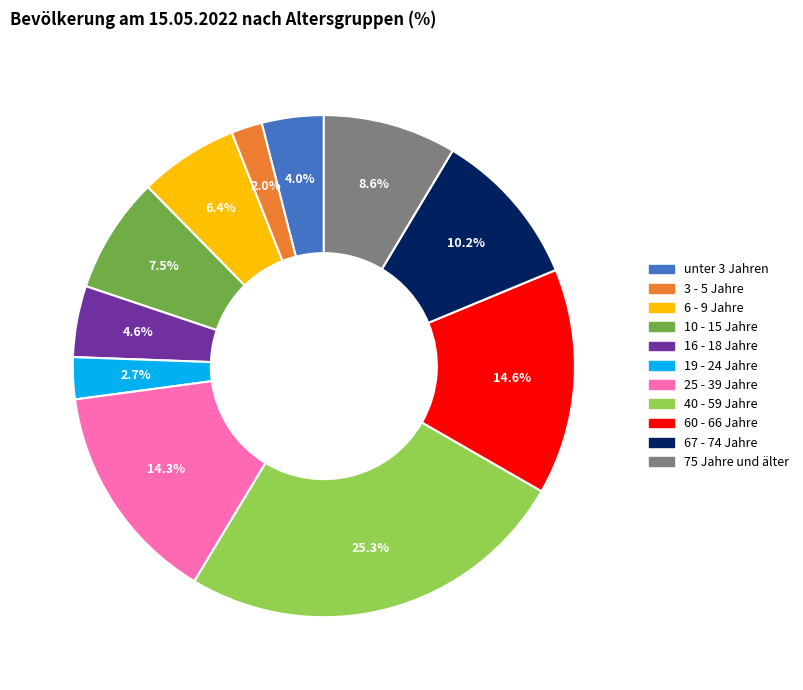

What portion of the pie excludes unter 3 Jahren?

96.0%